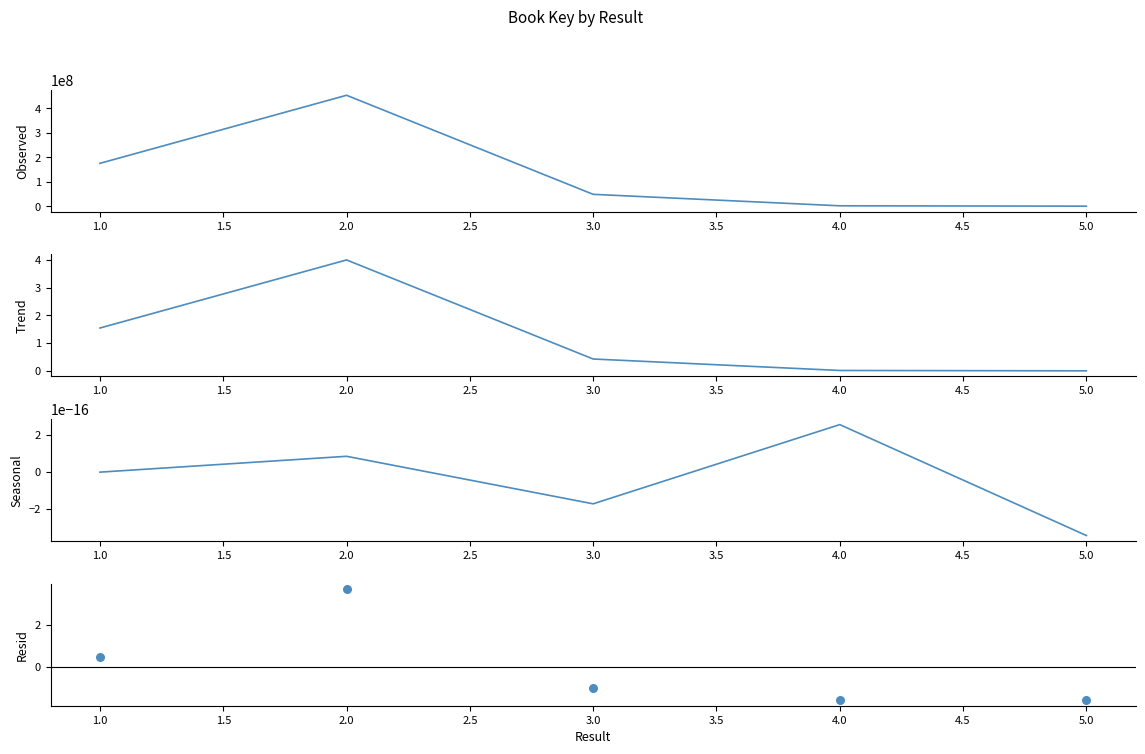

Which series has the largest total across all categories?

Key